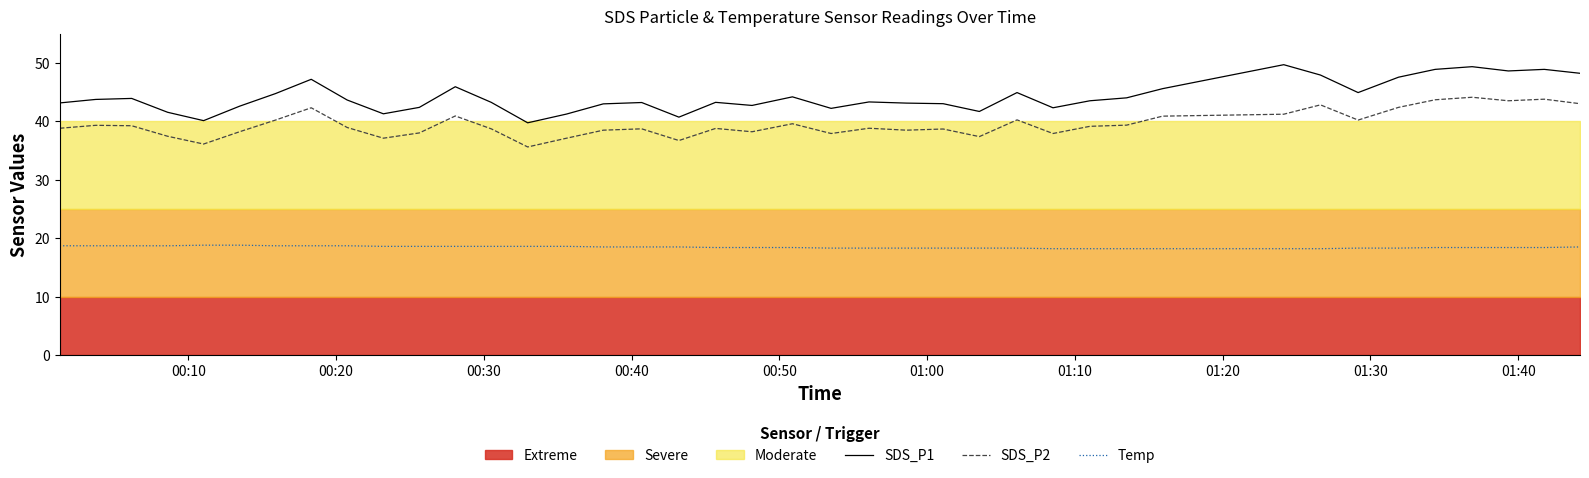

What is the maximum value shown in the chart?

49.7